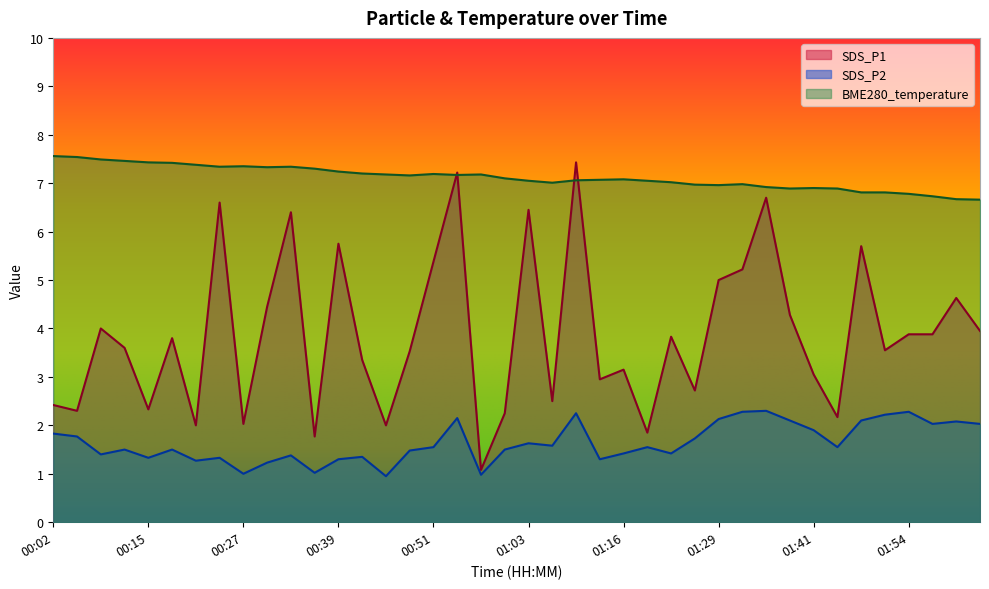

List the series in order of their peak value, lowest first.

SDS_P2, SDS_P1, BME280_temperature